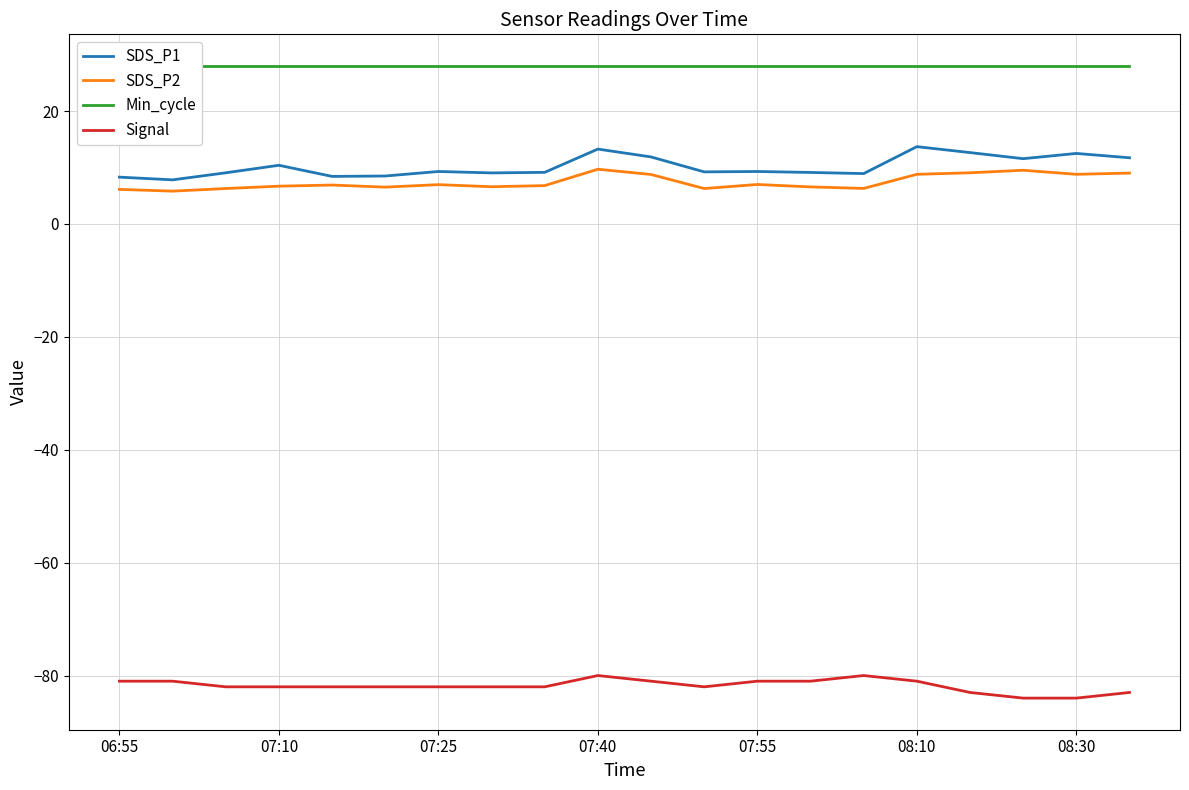

True or false: SDS_P2 and Signal intersect in this chart.

False